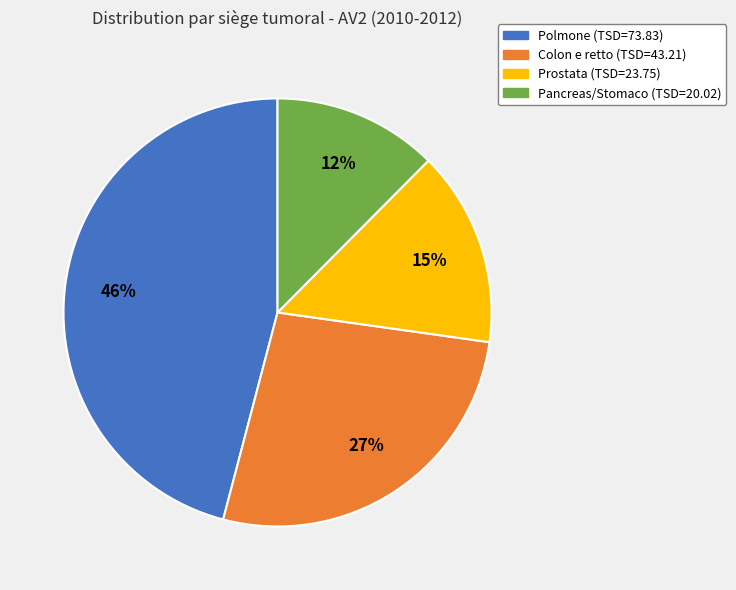

To the nearest percent, what is the average slice percentage?

25%